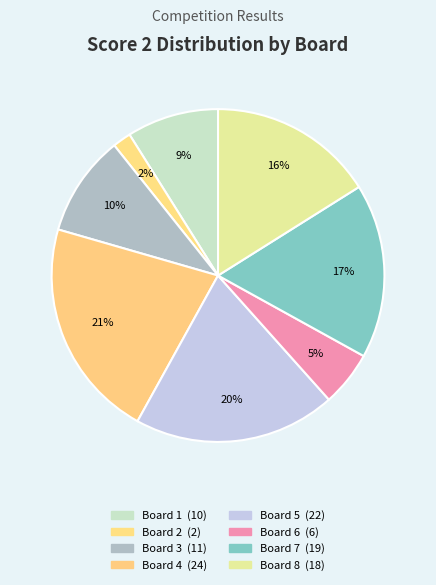

To the nearest percent, what portion does Board 2 represent?

2%